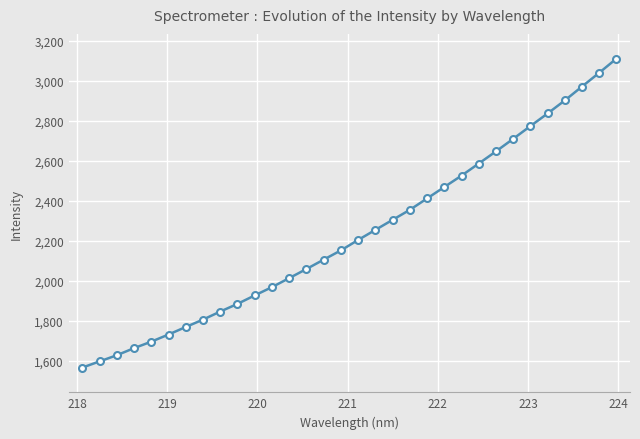

What is the value of the 31st point from the left?

3040.6